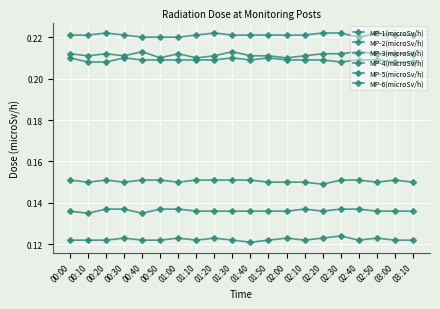

What is the sum of the MP-3(microSv/h) values at 03:10 and 01:40?

0.4